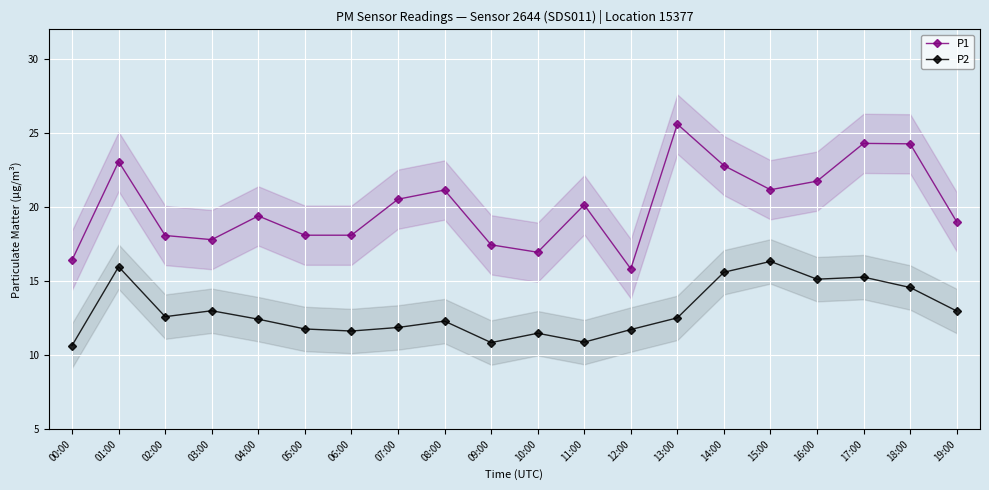

Reading left to right, extract all data points from this chart.

P1: 00:00=16.4	01:00=23.1	02:00=18.1	03:00=17.8	04:00=19.4	05:00=18.1	06:00=18.1	07:00=20.5	08:00=21.1	09:00=17.4	10:00=16.9	11:00=20.1	12:00=15.8	13:00=25.6	14:00=22.8	15:00=21.2	16:00=21.8	17:00=24.3	18:00=24.3	19:00=19.0
P2: 00:00=10.7	01:00=16.0	02:00=12.6	03:00=13.0	04:00=12.4	05:00=11.8	06:00=11.6	07:00=11.9	08:00=12.3	09:00=10.8	10:00=11.5	11:00=10.9	12:00=11.7	13:00=12.5	14:00=15.6	15:00=16.3	16:00=15.1	17:00=15.3	18:00=14.6	19:00=13.0